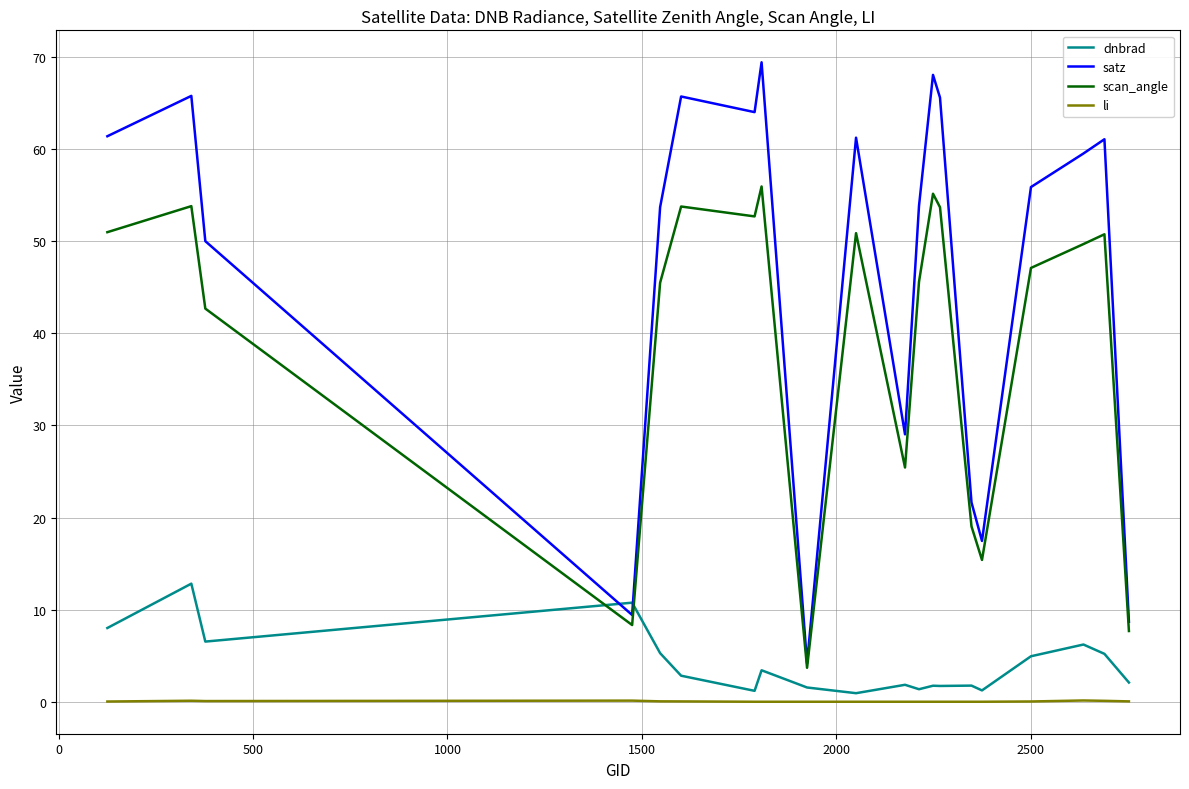

Is this an area chart (filled region under the line)?

No